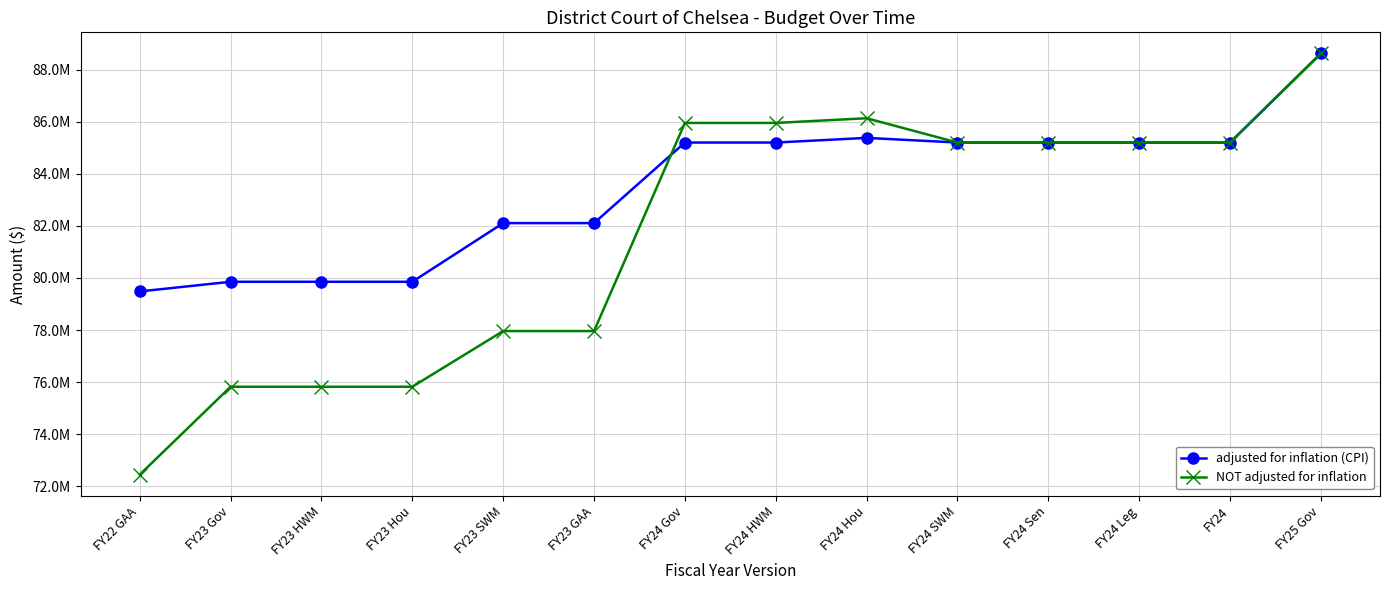

What is the sum of all adjusted for inflation (CPI) values?

1168486629